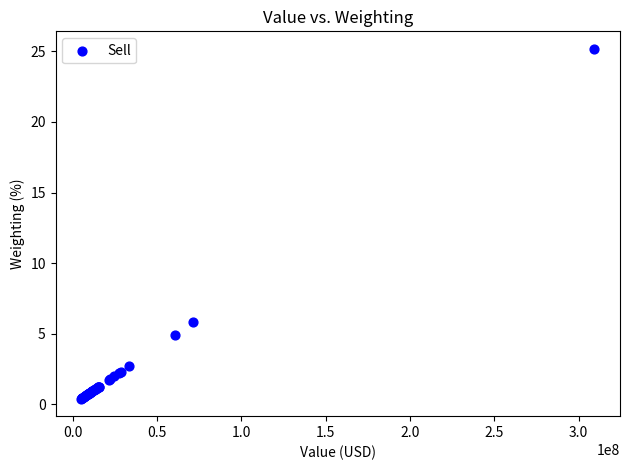

What Y value in the scatter plot is closest to 12?

5.8